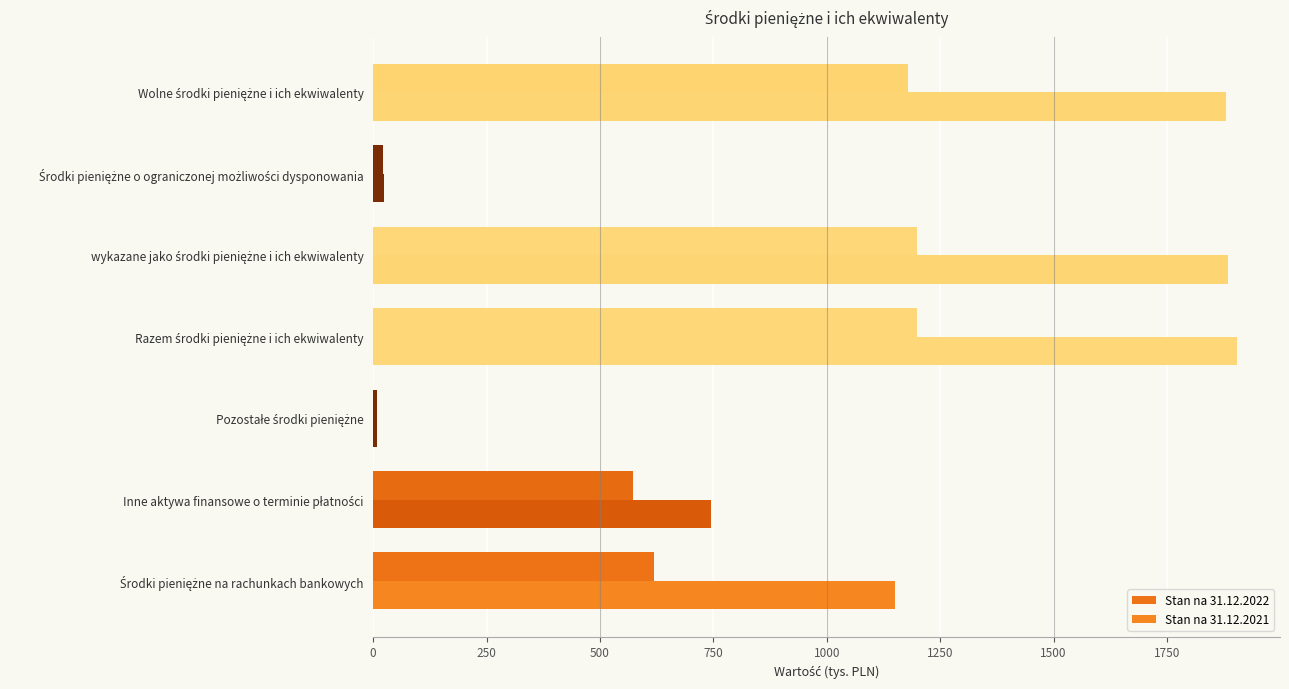

How many categories are shown in the chart?

7